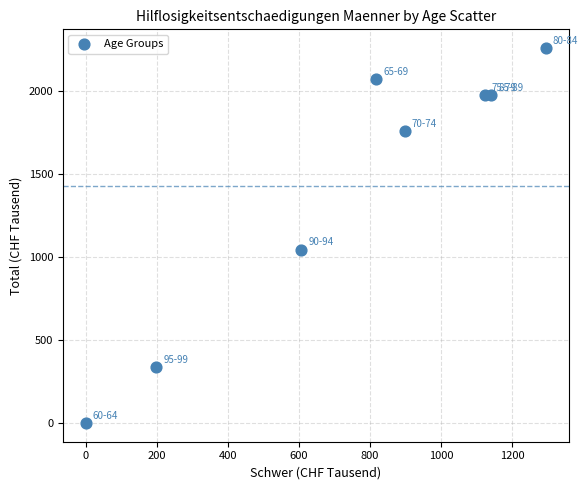

What is the range of X values (max minus min)?

1293